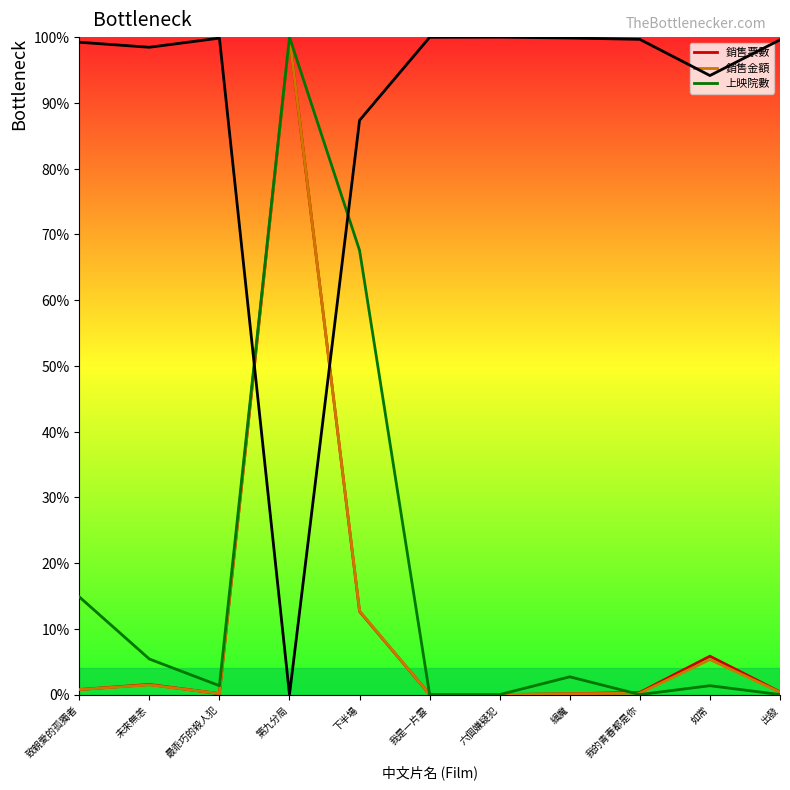

Rank the series by their maximum value, from highest to lowest.

銷售票數, 銷售金額, 上映院數